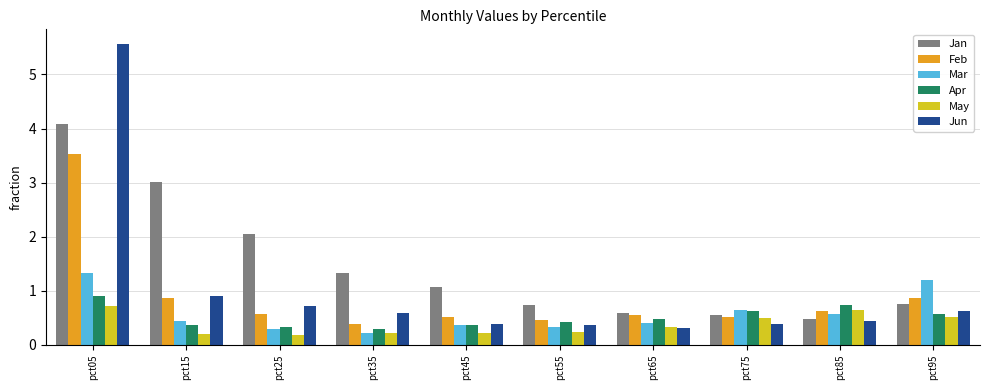

The Feb series shows 3.5 at pct05. True or false?

True